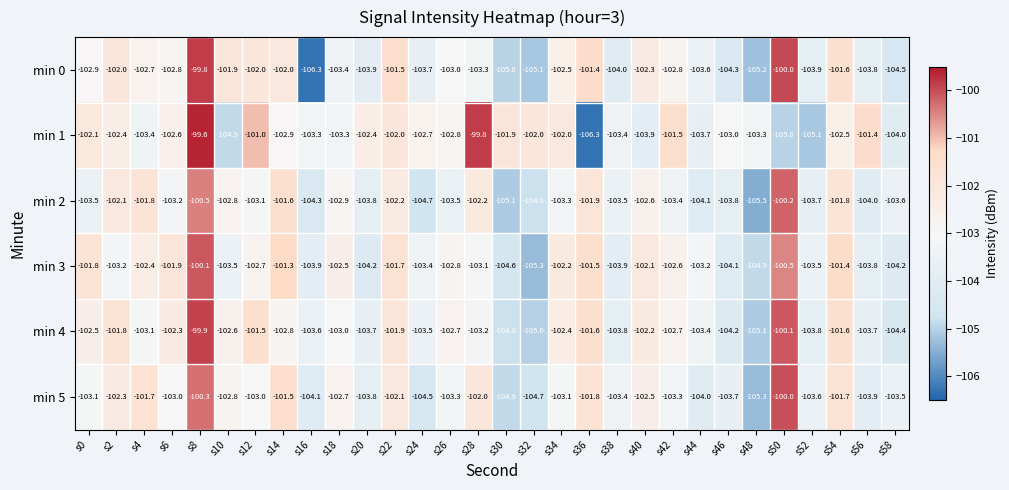

What is the total value across all series at s54?

-610.6